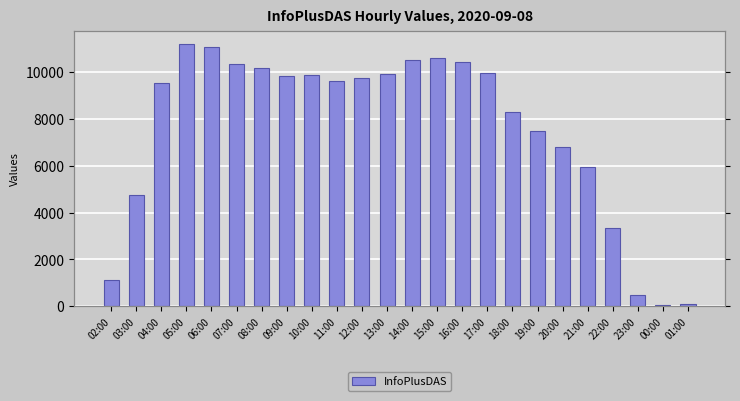

Count the number of values greater than 9767.

11